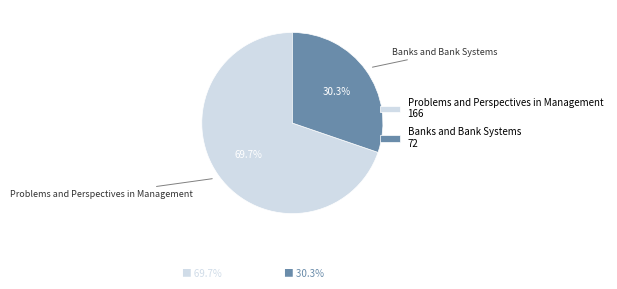

Count the number of slices in the pie.

2